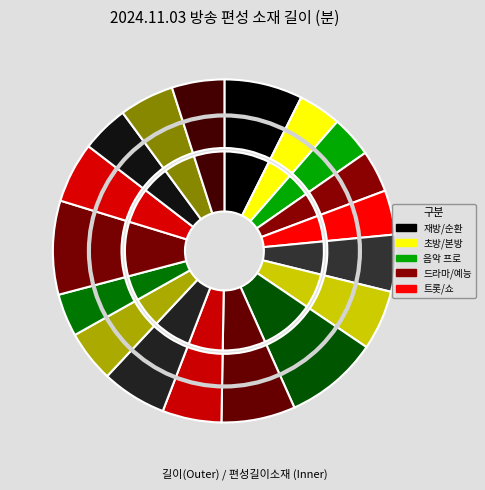

Between 태군노래자랑 and 명작 가요쑈, which is larger?

태군노래자랑